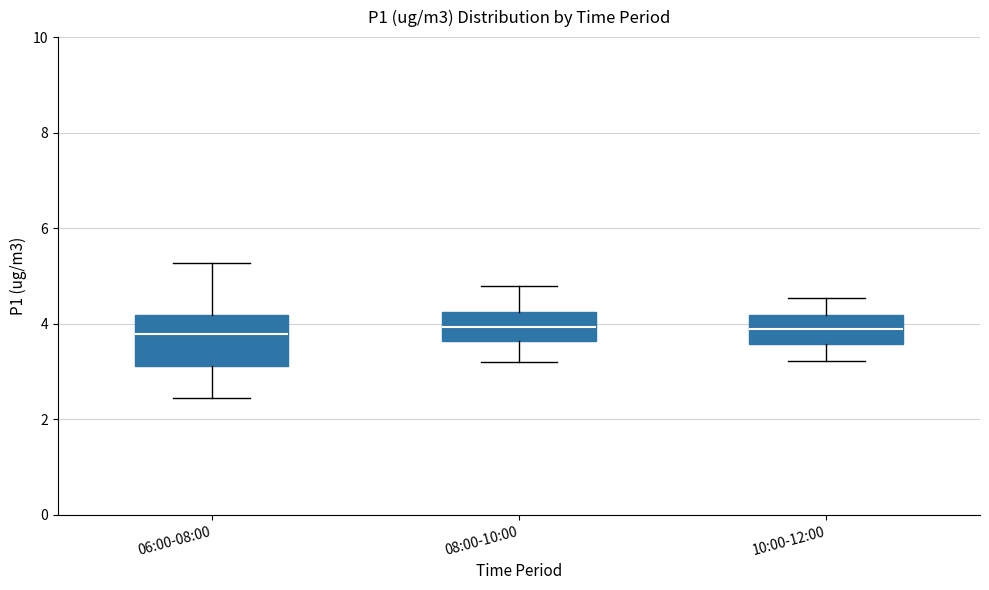

Reading left to right, read every box against the y-axis: the position of its median line, the range the box covers, and the ends of its whiskers. The values are not printed on the chart, so give them approximately, as read against the axis.

06:00-08:00: median 3.8, box 3.2 to 4.2, whiskers 2.4 to 5.2
08:00-10:00: median 4.0, box 3.6 to 4.2, whiskers 3.2 to 4.8
10:00-12:00: median 3.8, box 3.6 to 4.2, whiskers 3.2 to 4.6